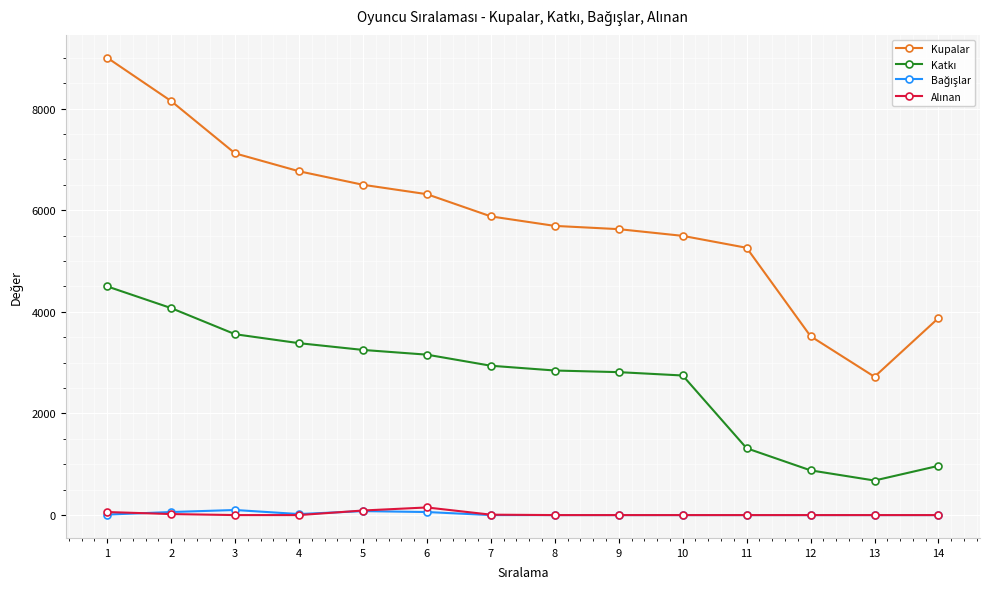

What is the greatest value displayed?

9000